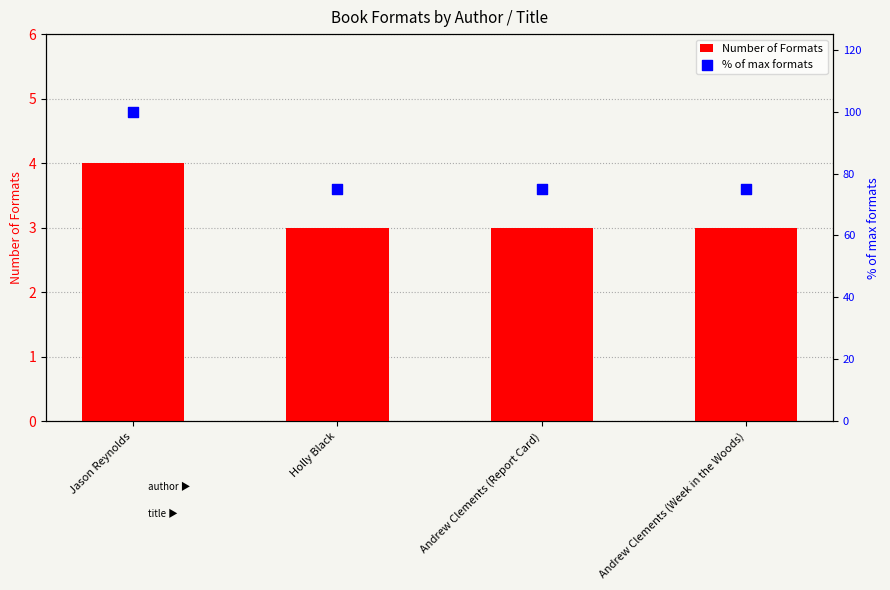

Which series has the widest spread of Y values?

% of max formats